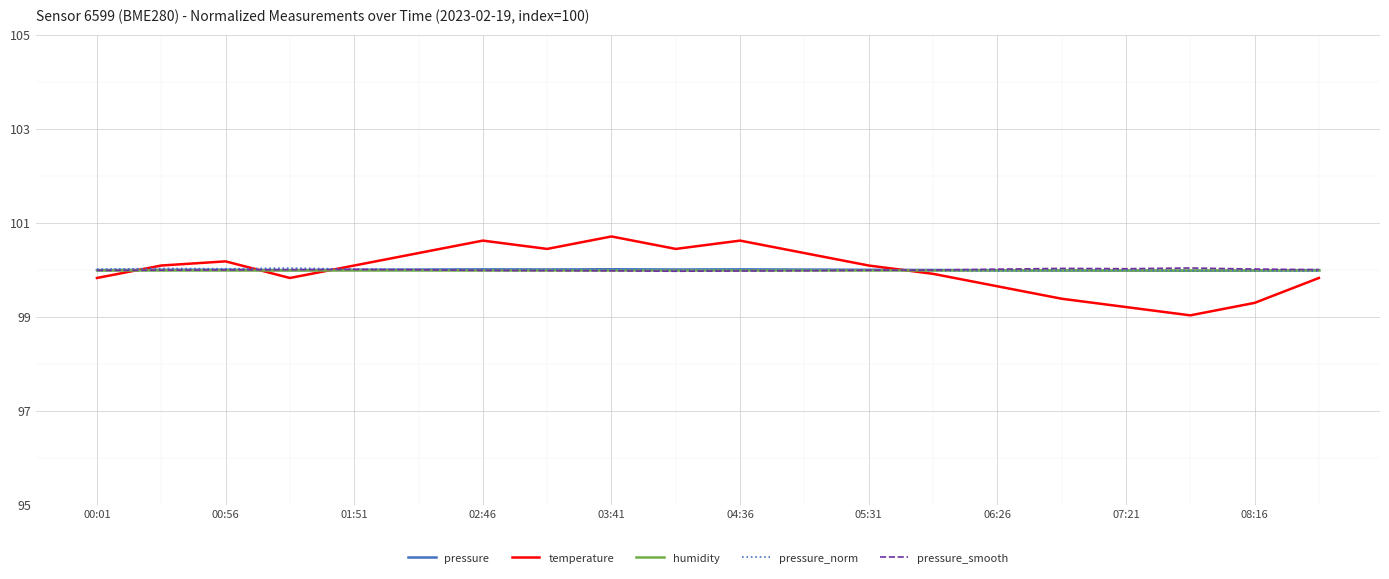

What is the minimum value shown in the chart?

99.0